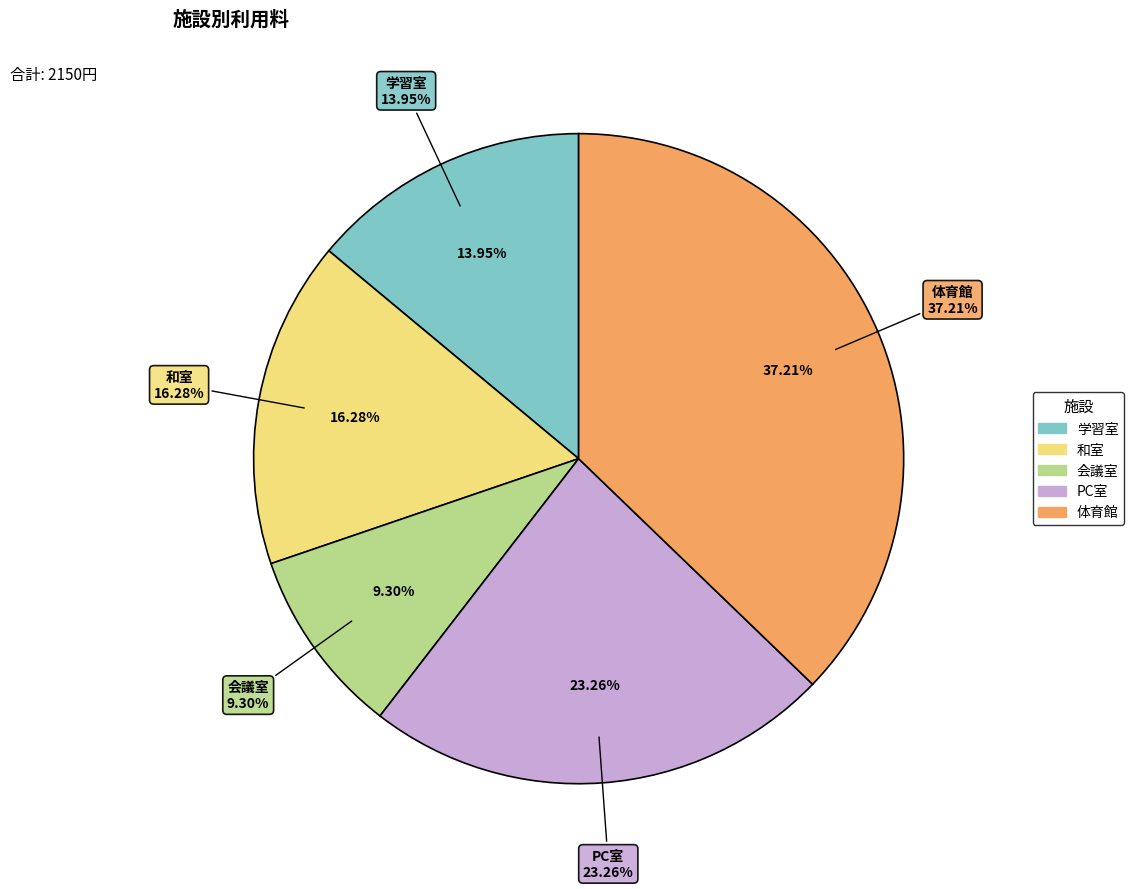

True or false: 体育館 accounts for 37% of the total.

True